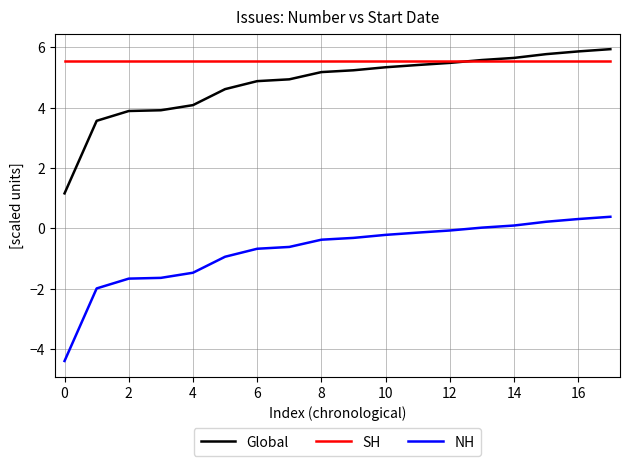

What is the lowest value of the SH series?

5.6